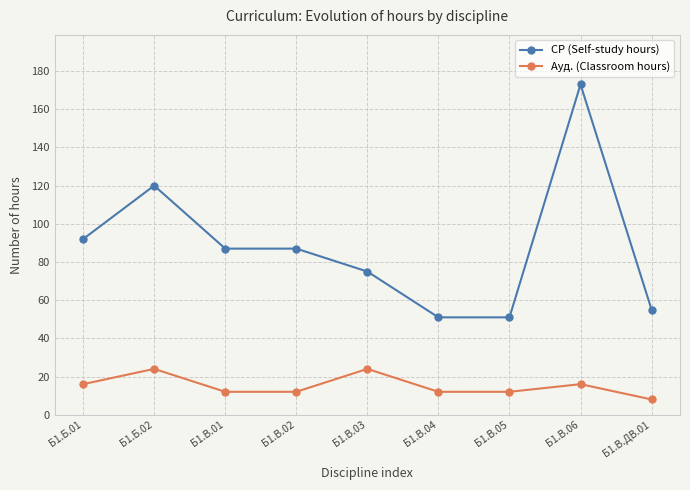

At Б1.В.ДВ.01, list the series in order from largest to smallest.

СР (Self-study hours), Ауд. (Classroom hours)